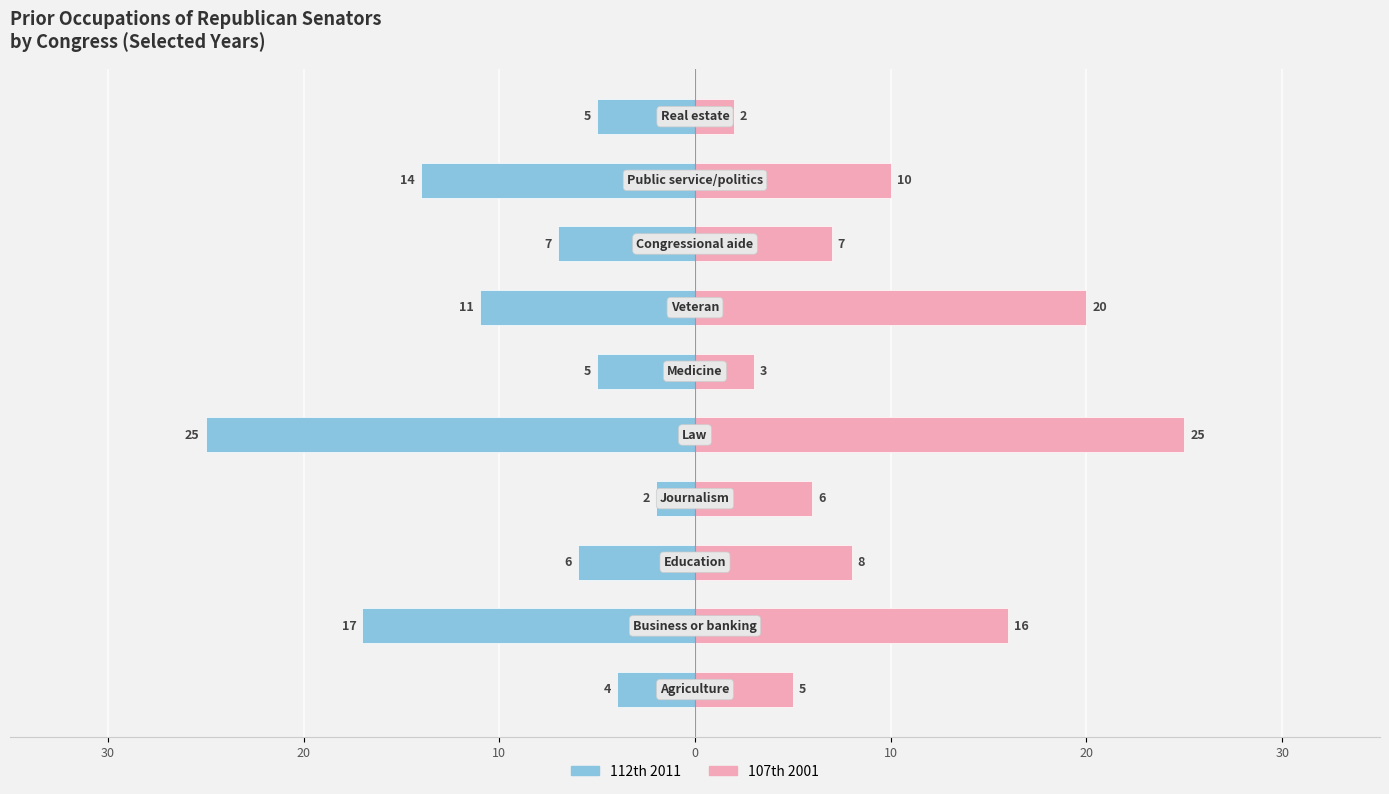

What are all the series names shown in the legend?

112th 2011, 107th 2001